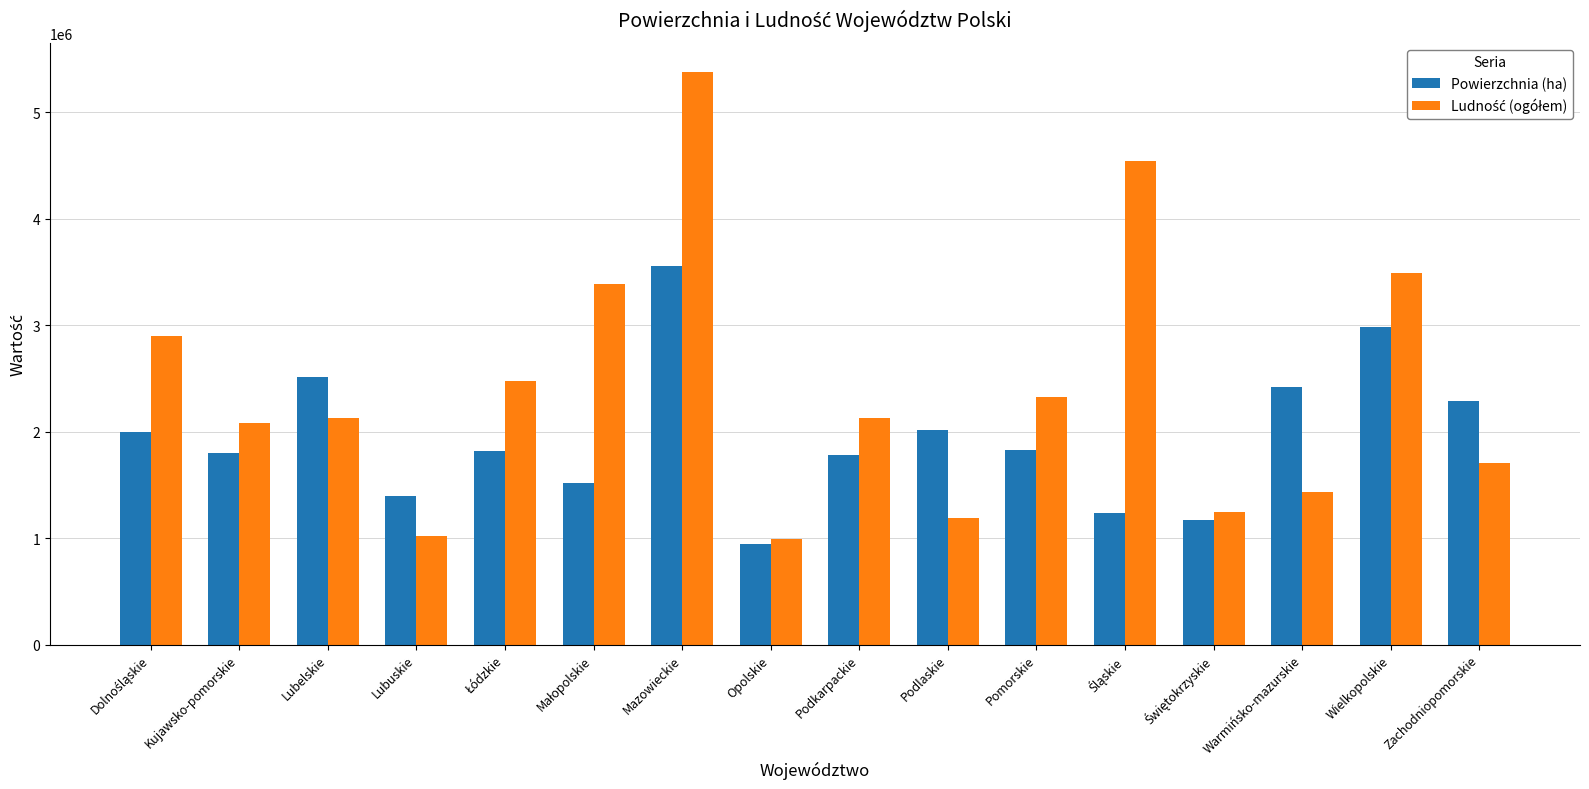

Does the chart contain stacked bars?

No